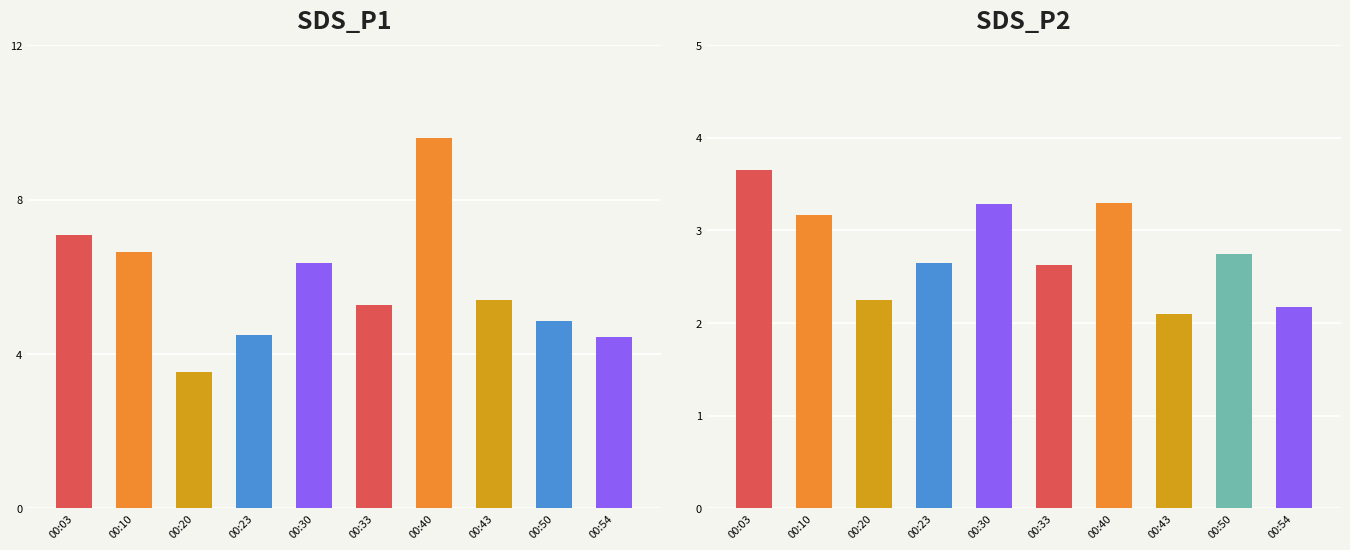

What is the value of the SDS_P2 bar at the 3rd from the left?

2.2